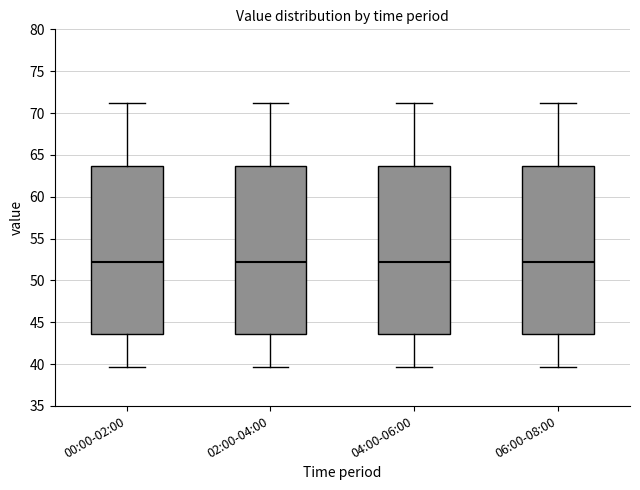

Reading left to right, read every box against the y-axis: the position of its median line, the range the box covers, and the ends of its whiskers. The values are not printed on the chart, so give them approximately, as read against the axis.

00:00-02:00: median 52.0, box 43.5 to 63.5, whiskers 39.5 to 71.0
02:00-04:00: median 52.0, box 43.5 to 63.5, whiskers 39.5 to 71.0
04:00-06:00: median 52.0, box 43.5 to 63.5, whiskers 39.5 to 71.0
06:00-08:00: median 52.0, box 43.5 to 63.5, whiskers 39.5 to 71.0